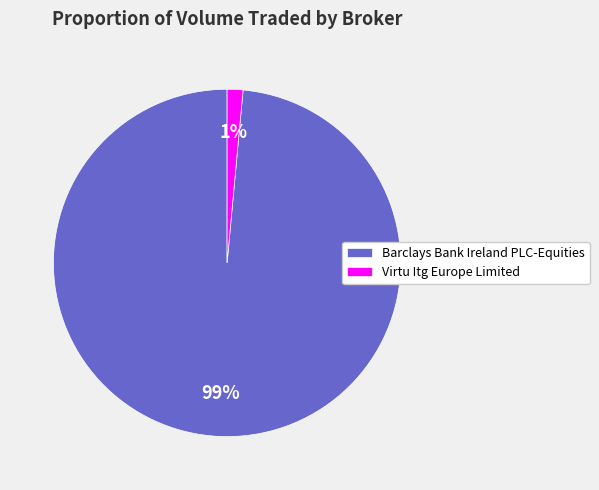

Which category has the smallest portion of the pie?

Virtu Itg Europe Limited